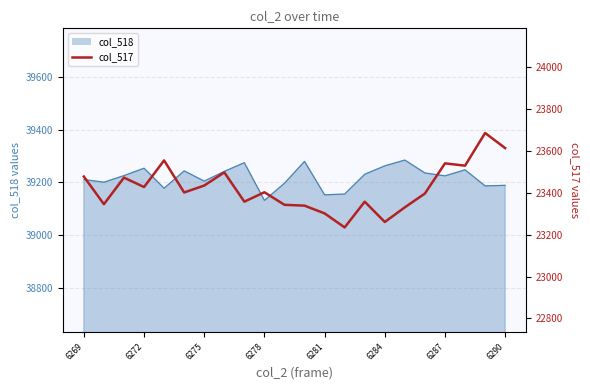

What is the sum of all values?

515313